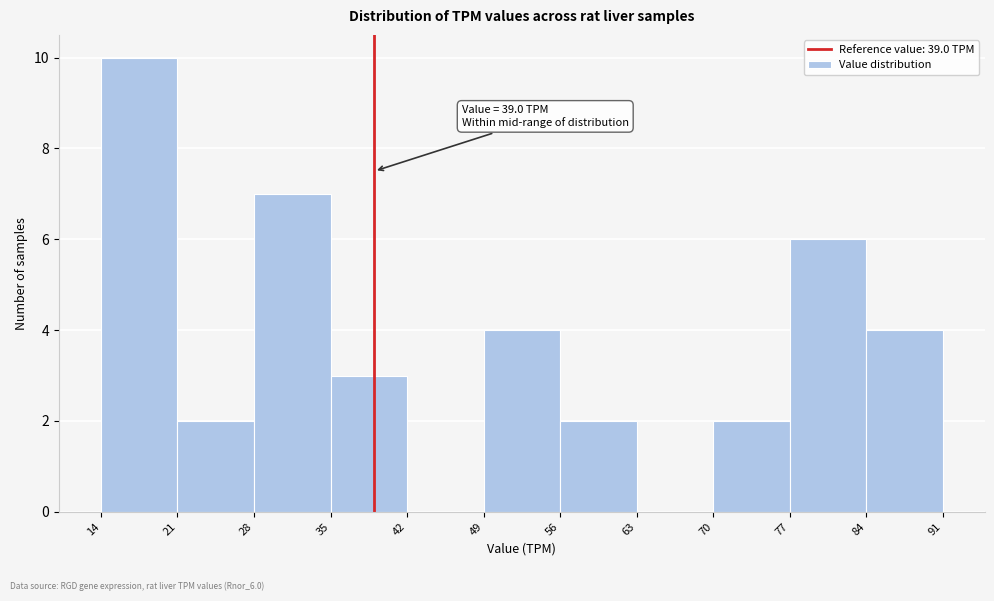

Which range on the x-axis has the tallest bar?

14 to 21